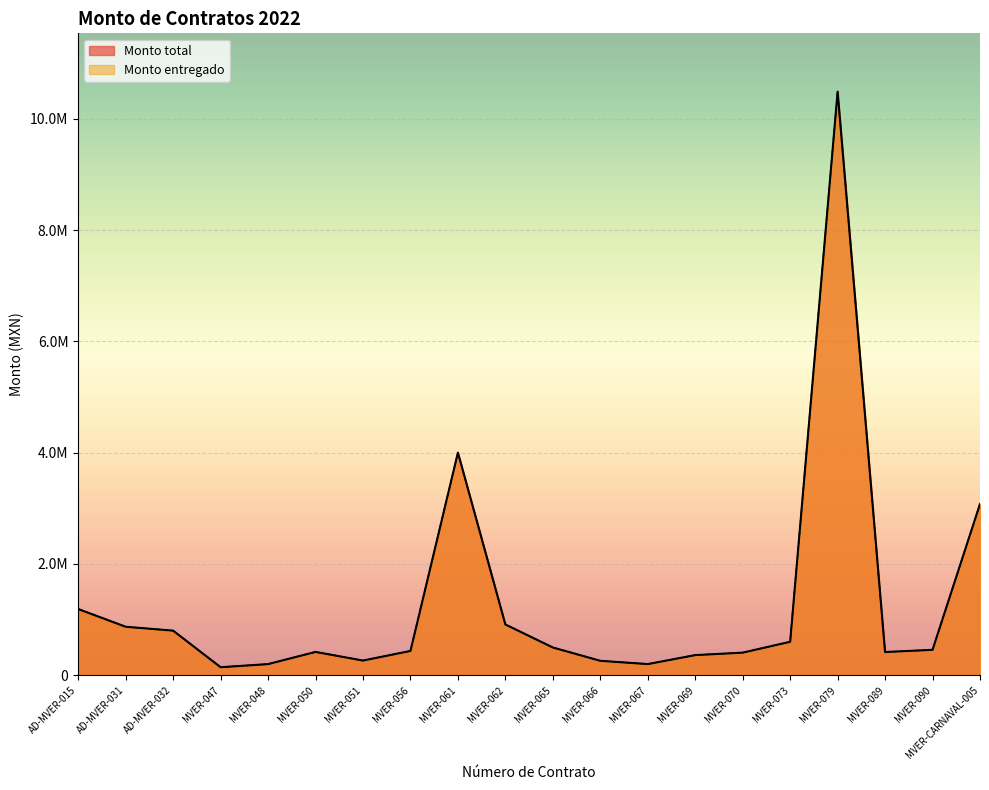

At which label does Monto total reach its minimum?

MVER-047